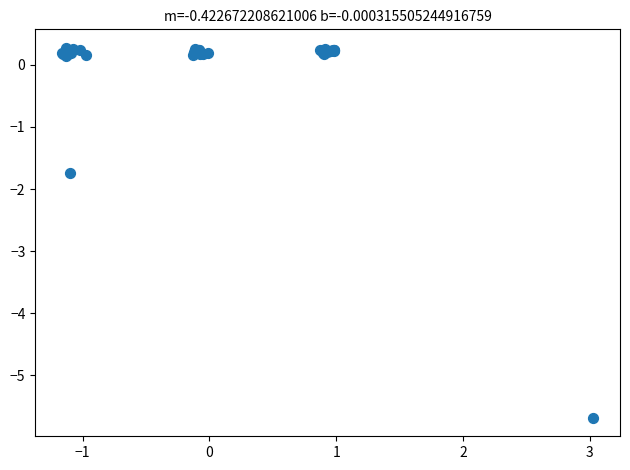

What Y value in the scatter plot is closest to -2?

-1.7